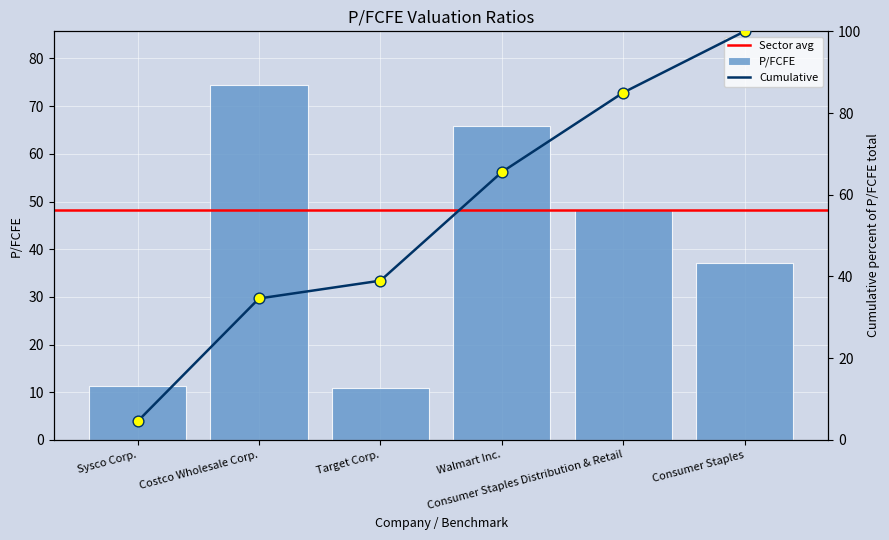

What is the ratio of the value at Costco Wholesale Corp. to the value at Walmart Inc.?

1.1